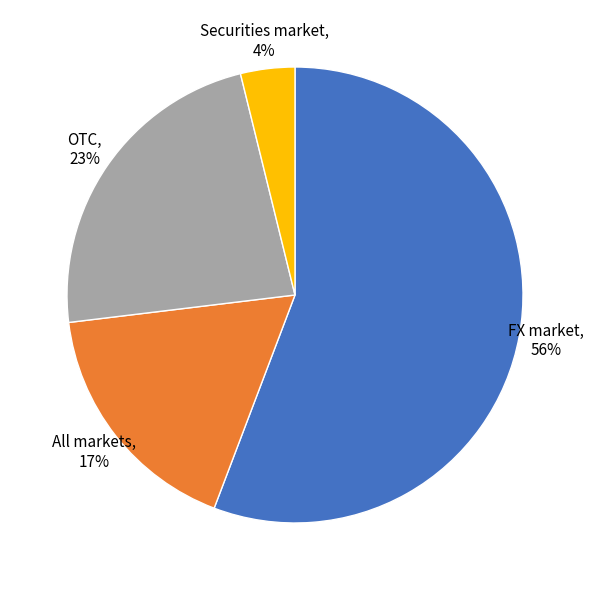

Which category accounts for the majority?

FX market